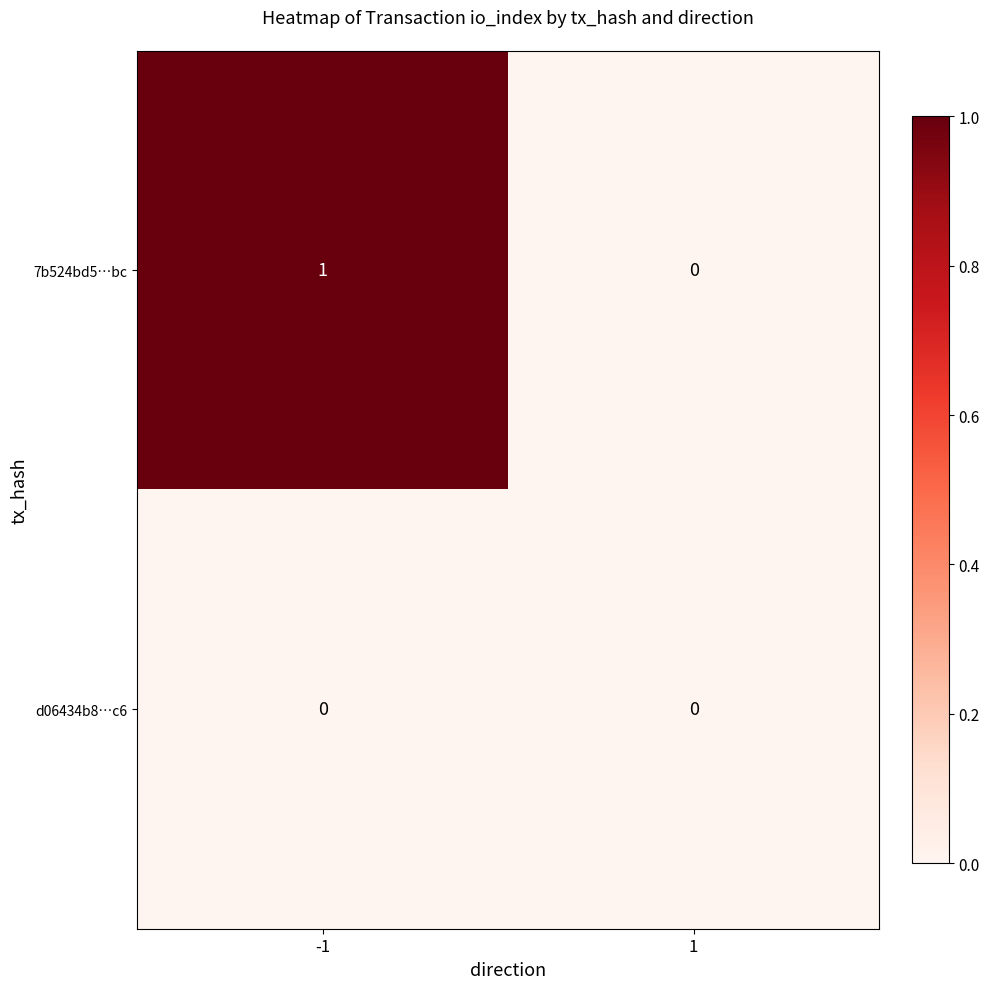

Reading left to right, what are all the values shown in this chart?

7b524bd5…bc: 1	0
d06434b8…c6: 0	0